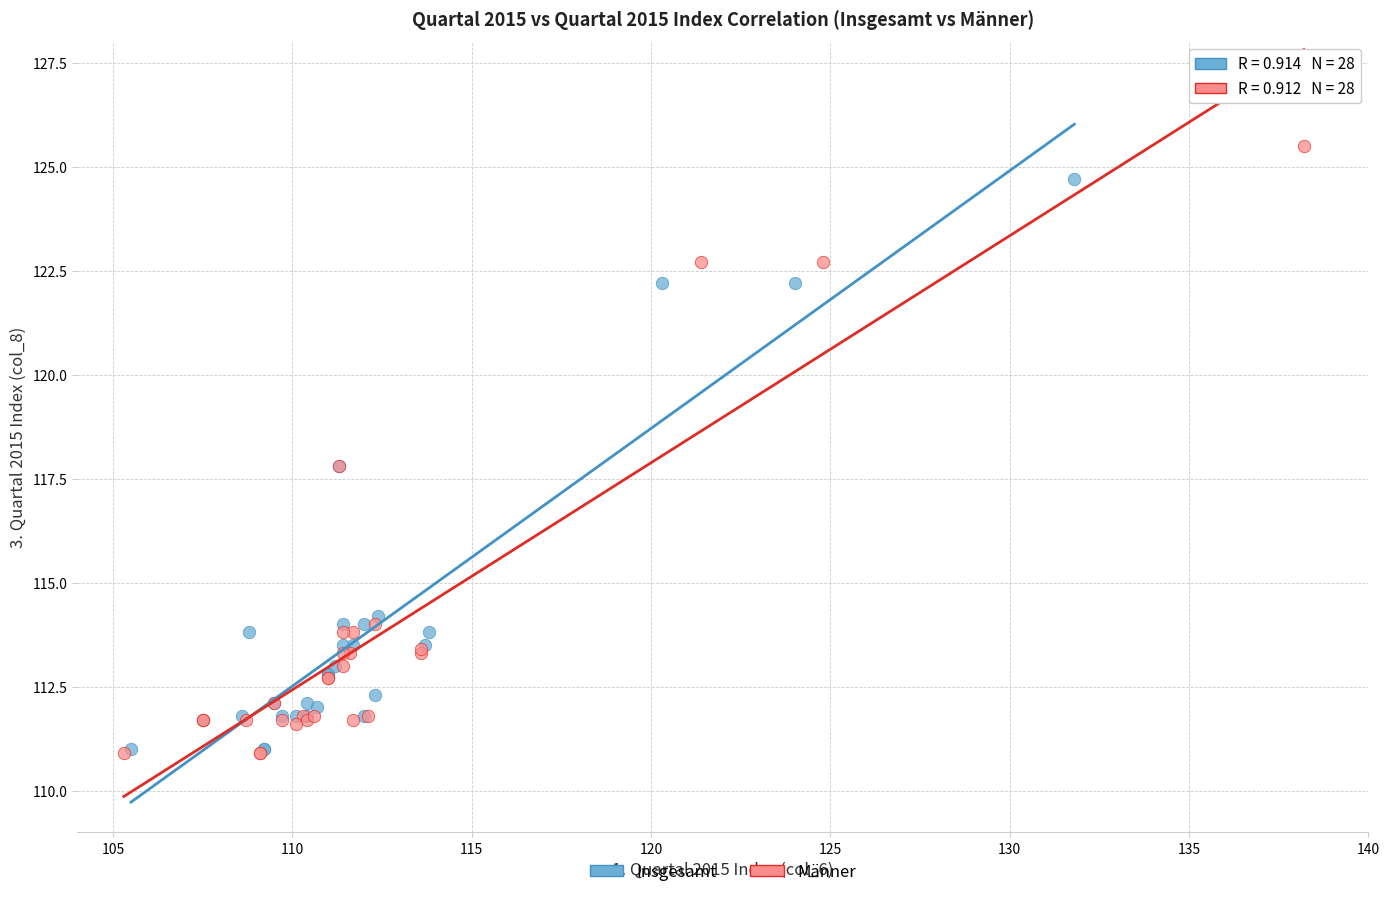

Which series has the widest spread of Y values?

Männer